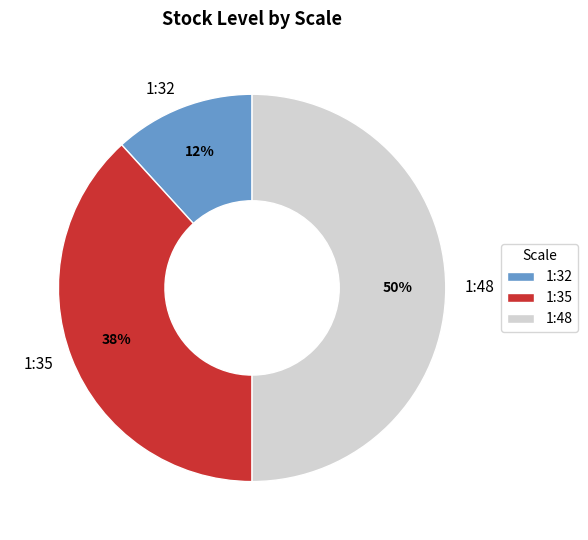

Is it true that 1:48 is 44% of the pie?

False